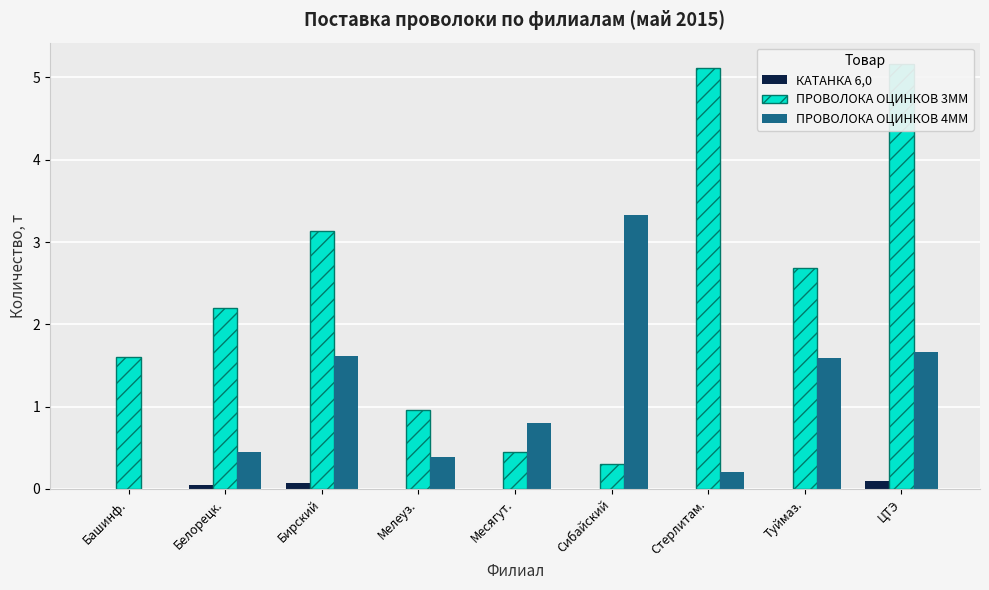

How many data points does each series have?

9